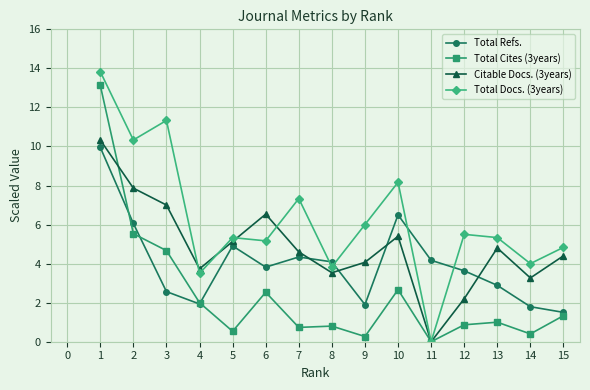

What is the value of the Total Docs. (3years) point at the 6th from the left?

5.2